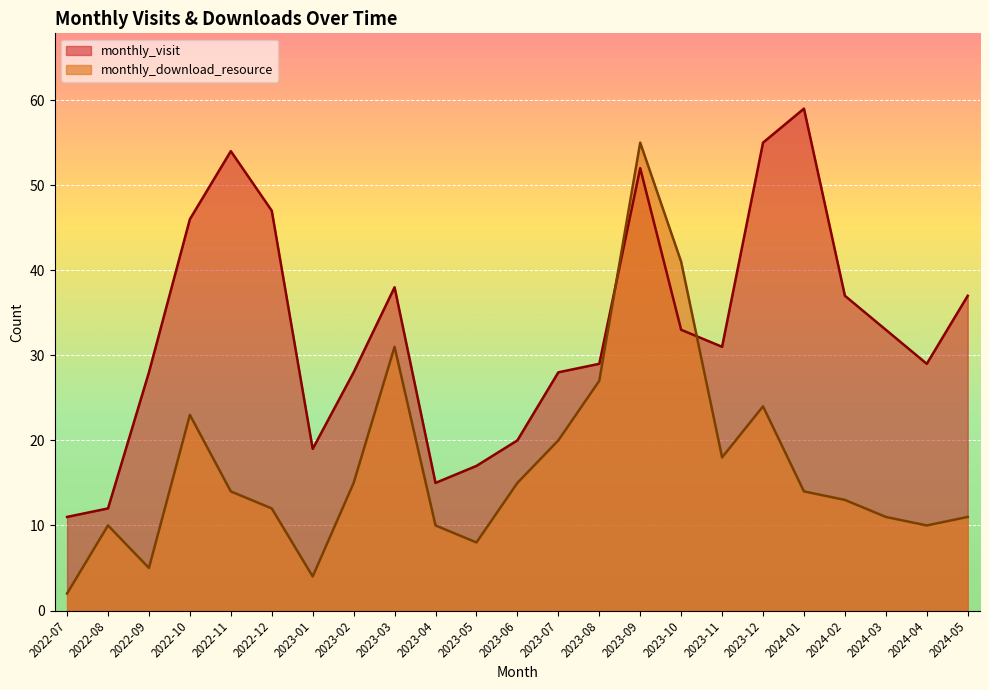

Rank the series at 2022-11 from highest to lowest value.

monthly_visit, monthly_download_resource